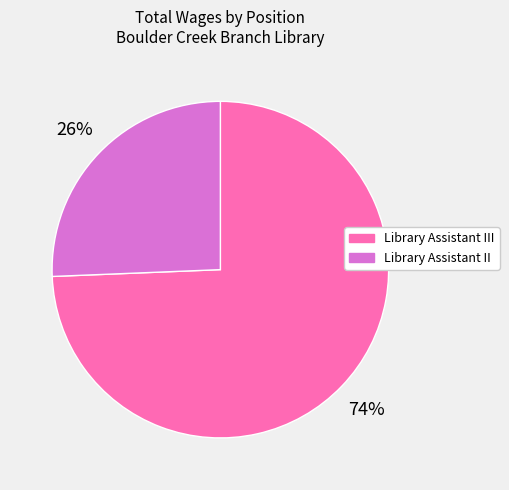

Count the number of slices in the pie.

2